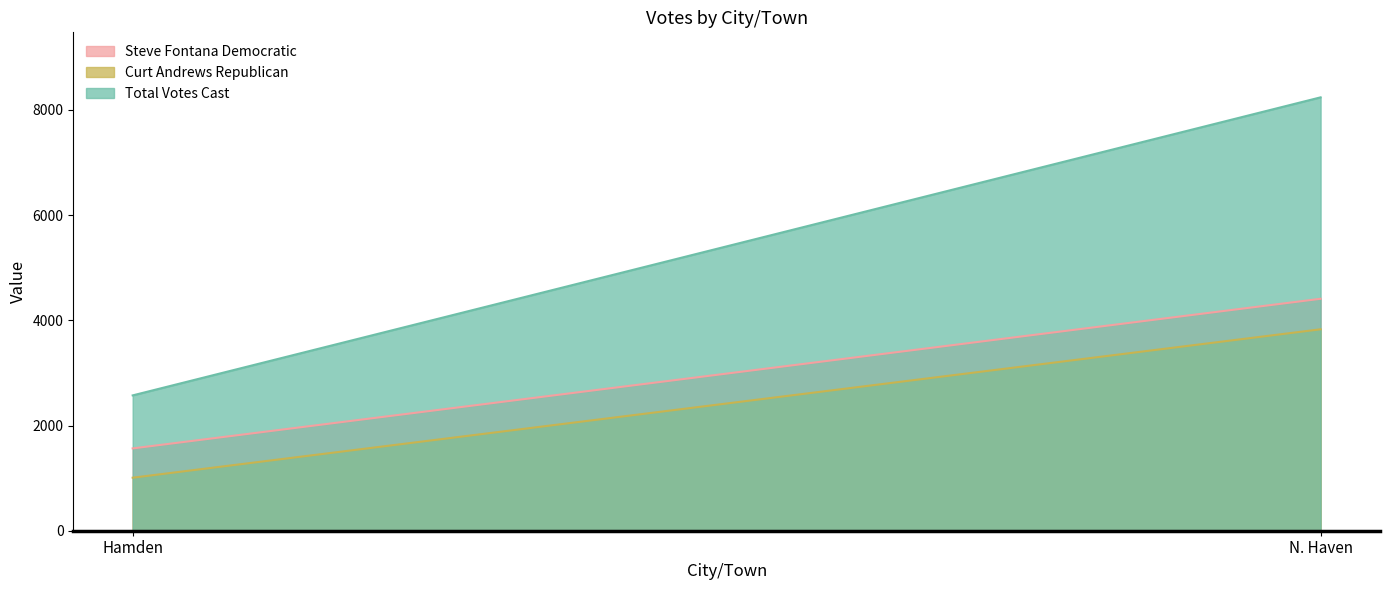

Which category has the highest value across all series?

N. Haven